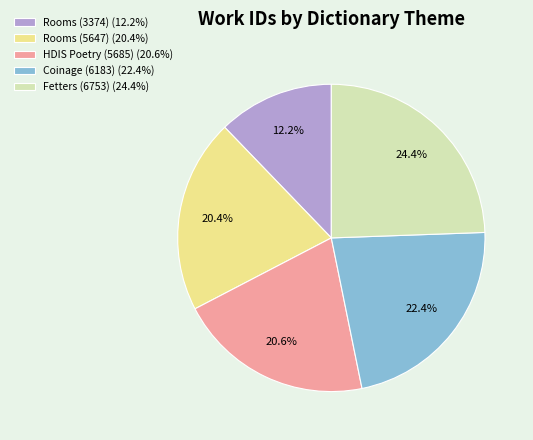

To the nearest percent, what percentage of the pie is Coinage (6183)?

22%